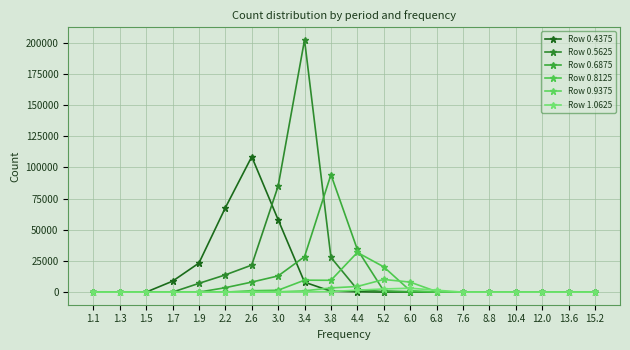

How many lines are shown in the chart?

6